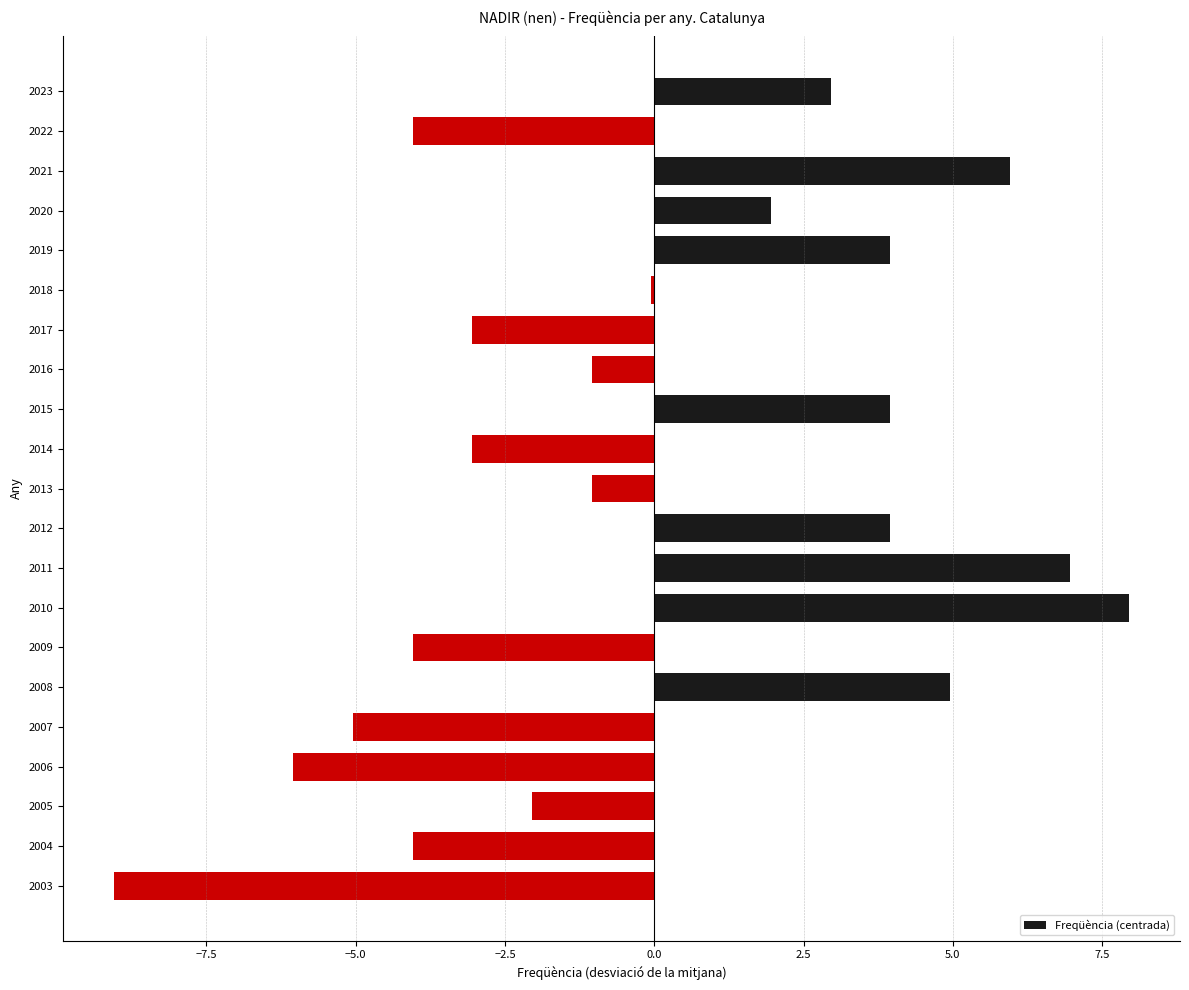

Is it true that the value at 2004 is -4.0?

True